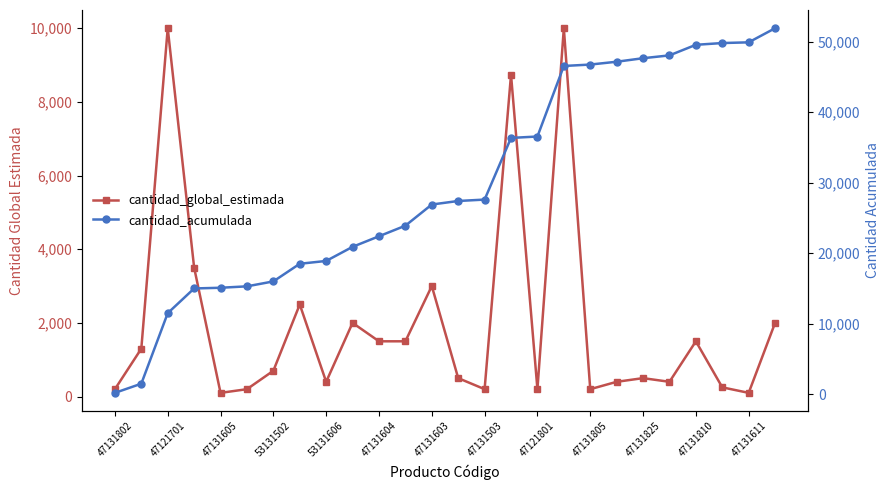

Which category has the highest value across all series?

25